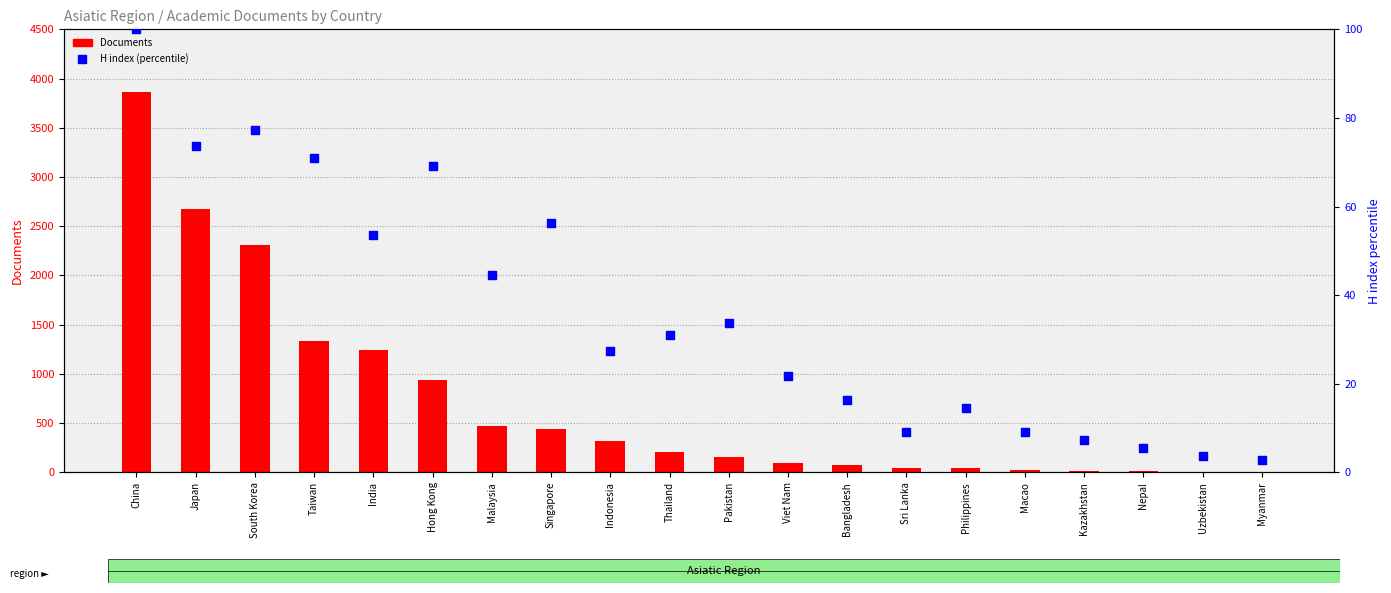

What are all the series names shown in the legend?

Documents, H index (percentile)